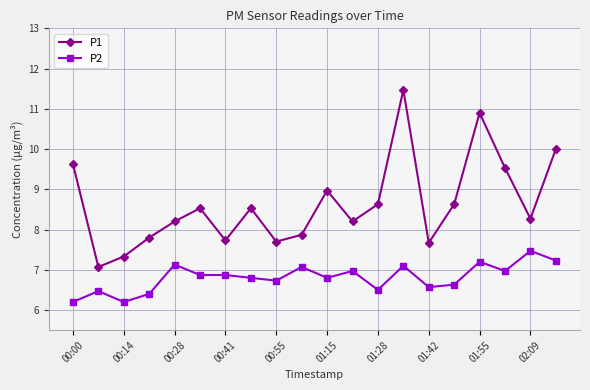

True or false: P1 and P2 intersect in this chart.

False